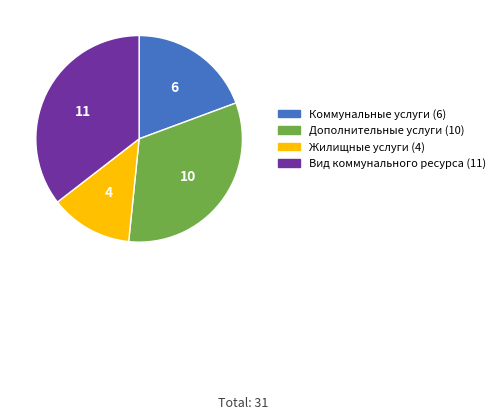

Between Коммунальные услуги and Жилищные услуги, which is larger?

Коммунальные услуги